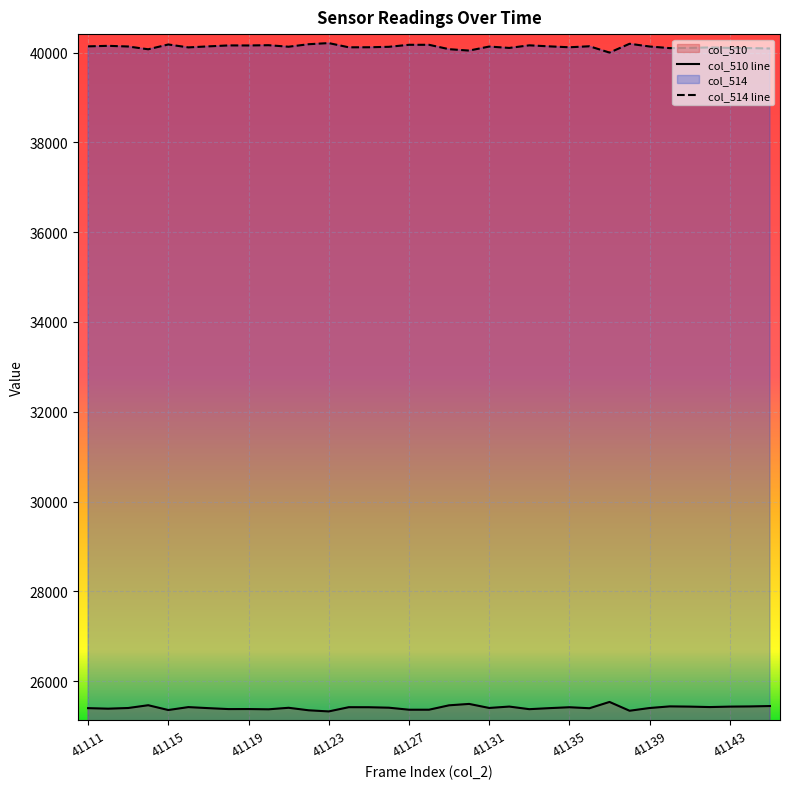

Which series has the largest total across all categories?

col_514 line